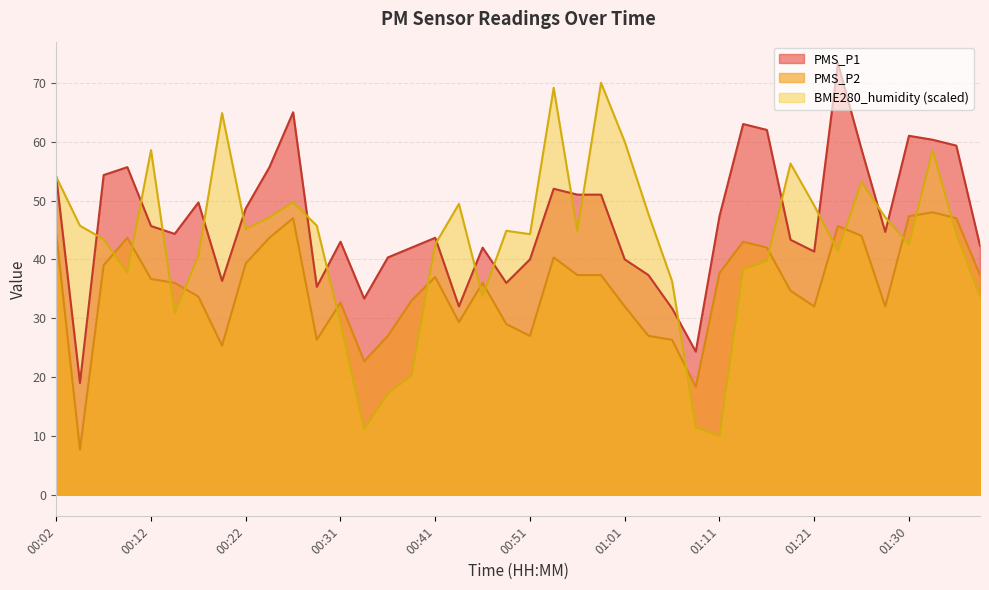

At which category is the sum across all series the highest?

01:23